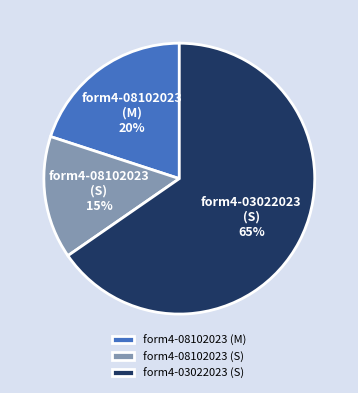

What is the ratio of the value at form4-08102023 (M) to the value at form4-03022023 (S)?

0.3